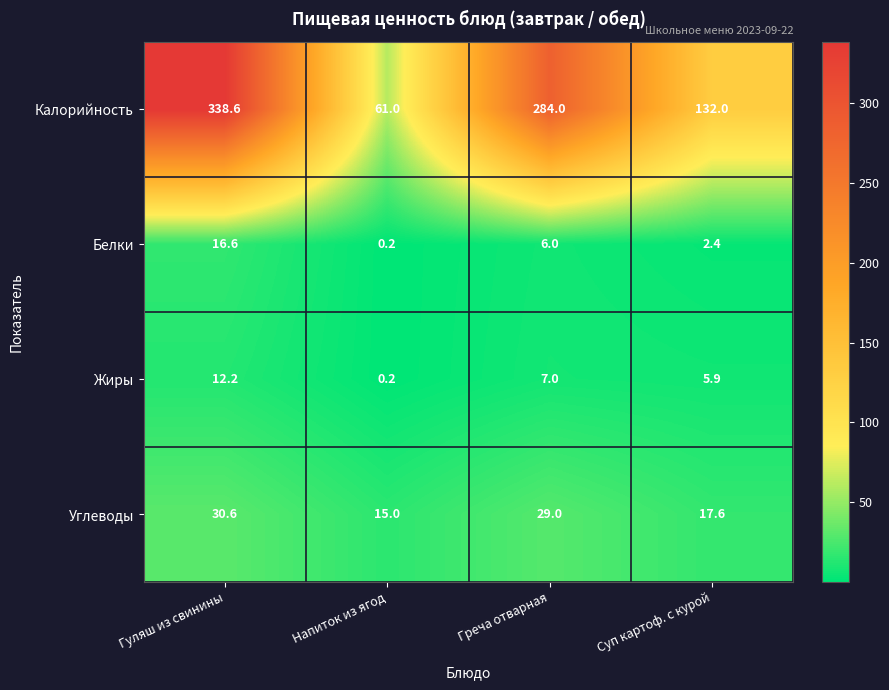

At which category is the sum across all series the highest?

Гуляш из свинины